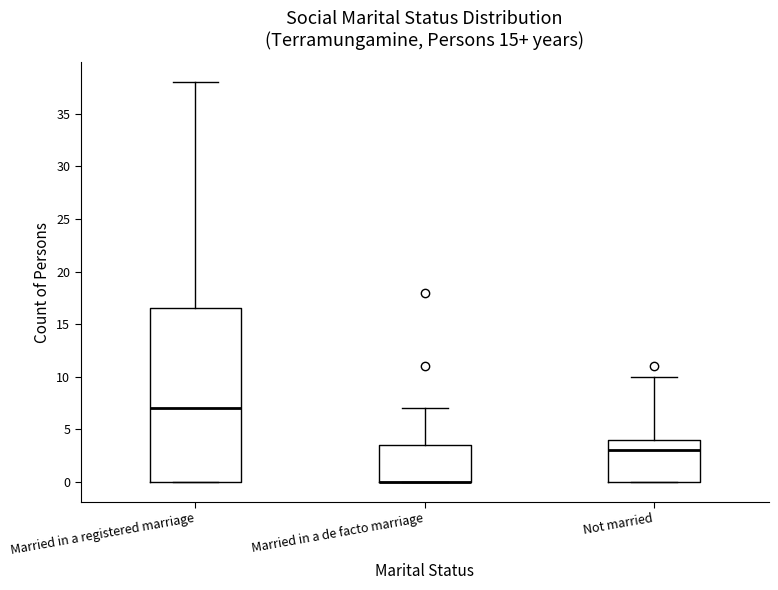

Where does the upper whisker of the box for Married in a de facto marriage end on the y-axis? The values are not printed on the chart, so give them approximately, as read against the axis.

7.0